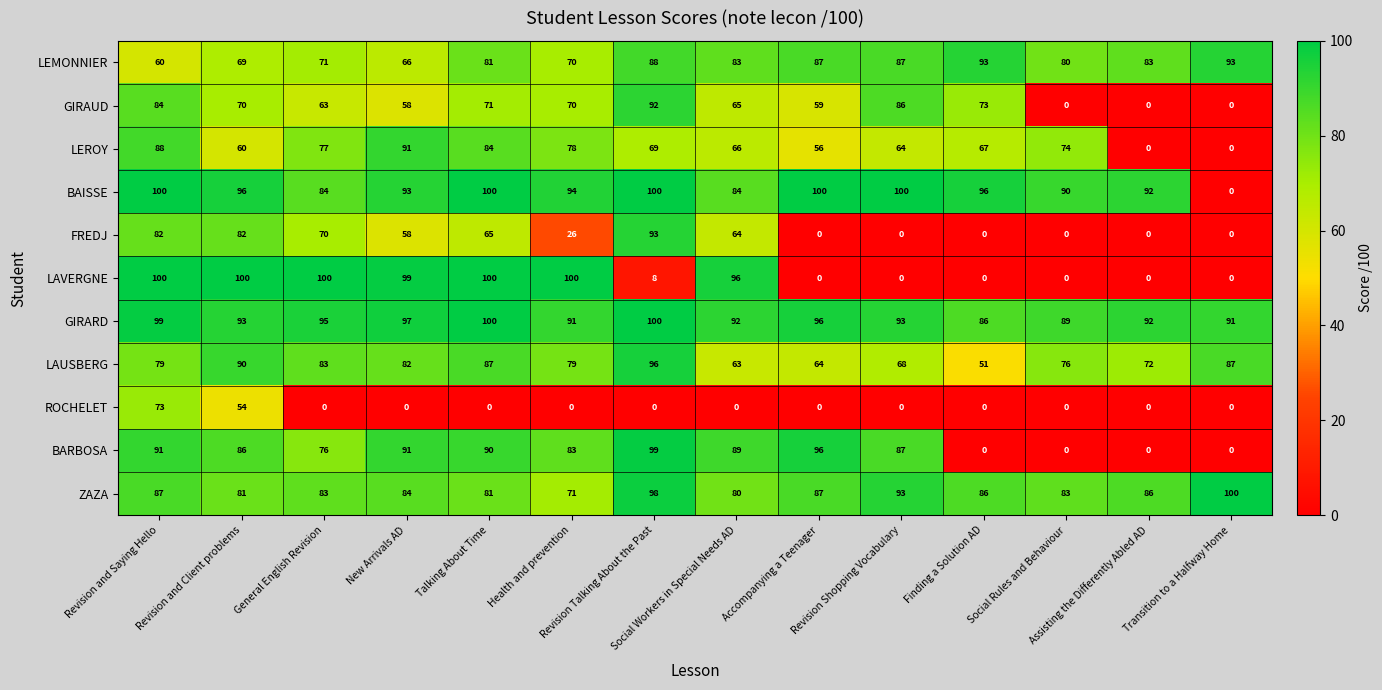

Which series has the largest total across all categories?

GIRARD